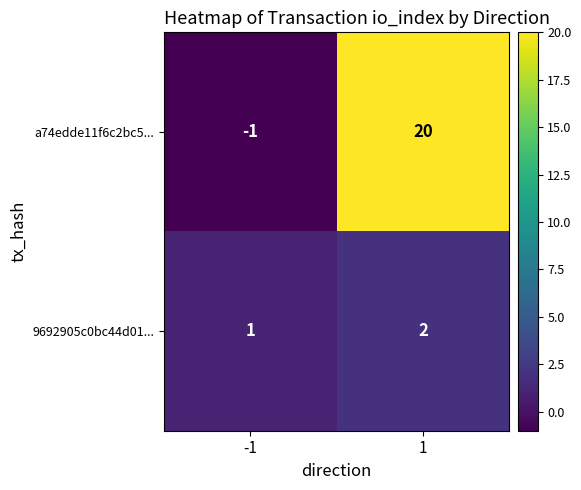

What is the sum of the a74edde11f6c2bc5... values at -1 and 1?

19